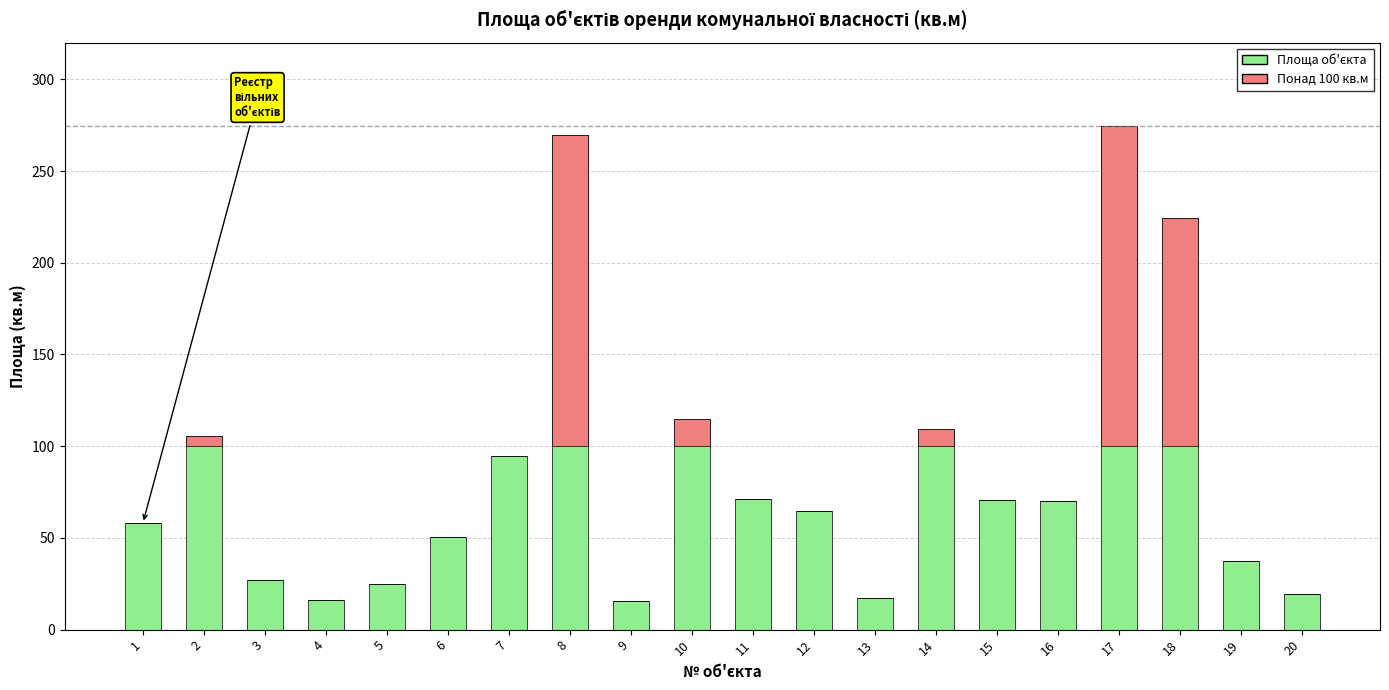

How many distinct data groups are displayed?

2